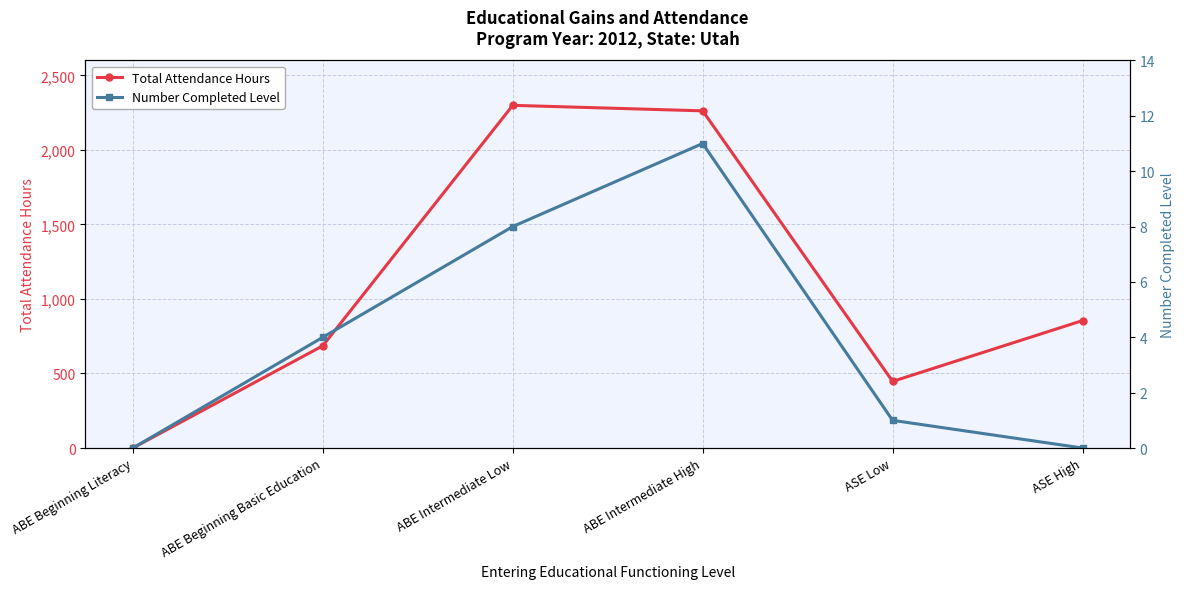

Rank the series by their average value, from highest to lowest.

Total Attendance Hours, Number Completed Level